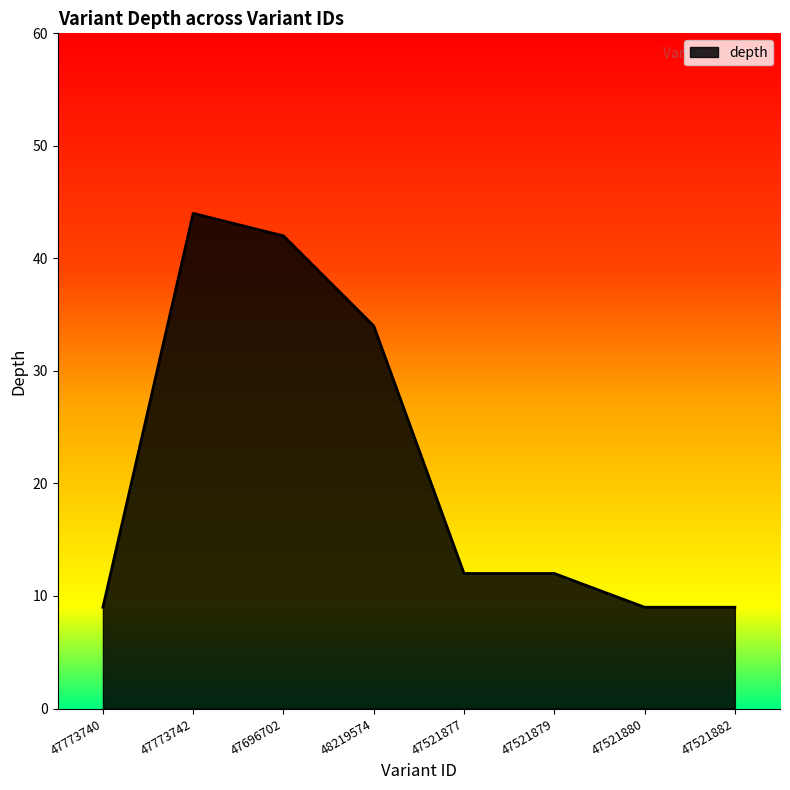

Where is the first local maximum?

47773742